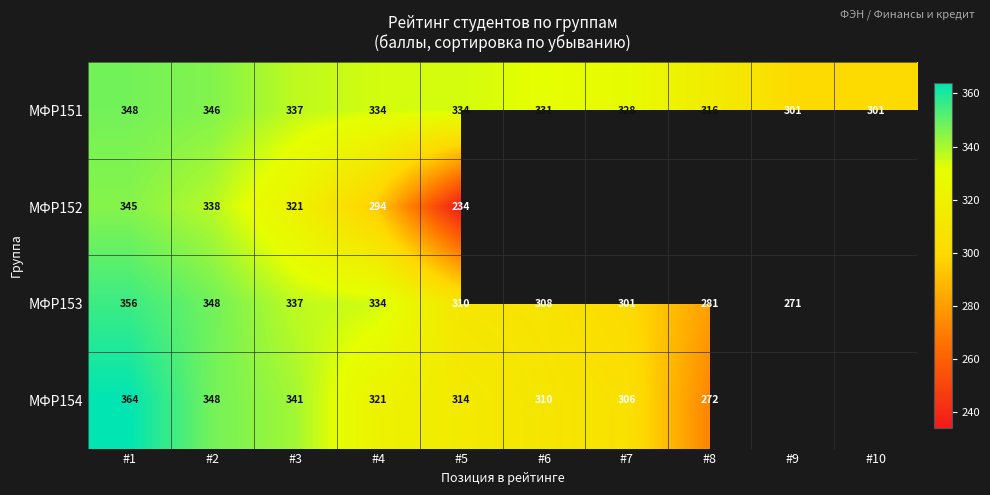

The МФР151 series shows 301.0 at #9. True or false?

True